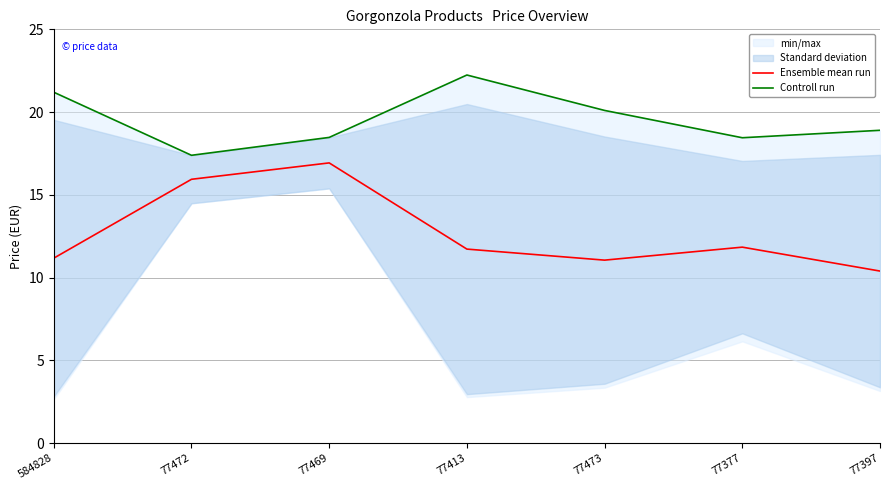

Is the value of Ensemble mean run at 77413 greater than the value of Controll run at 77473?

No